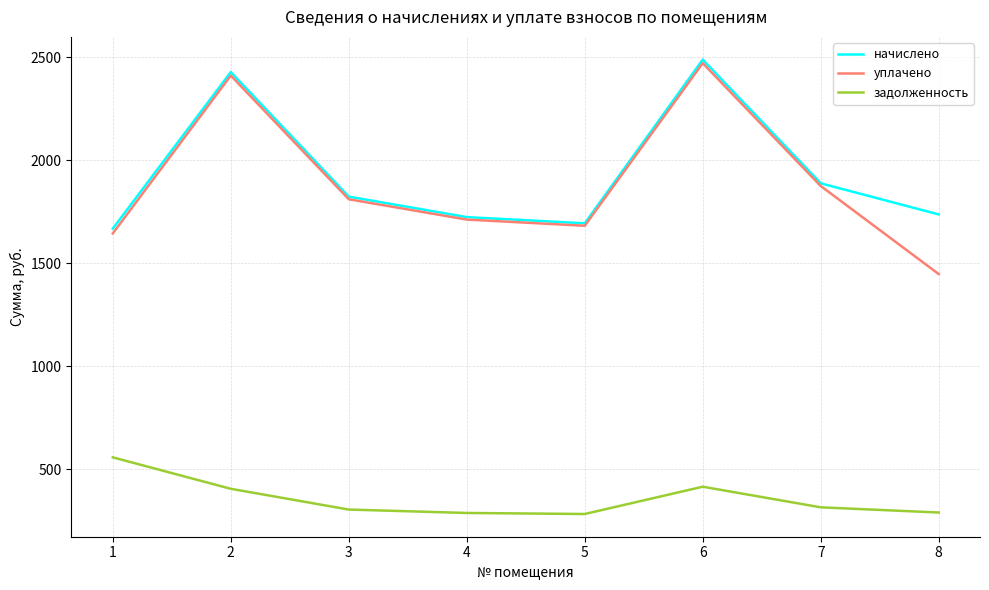

Which series has the largest range (max minus min)?

уплачено